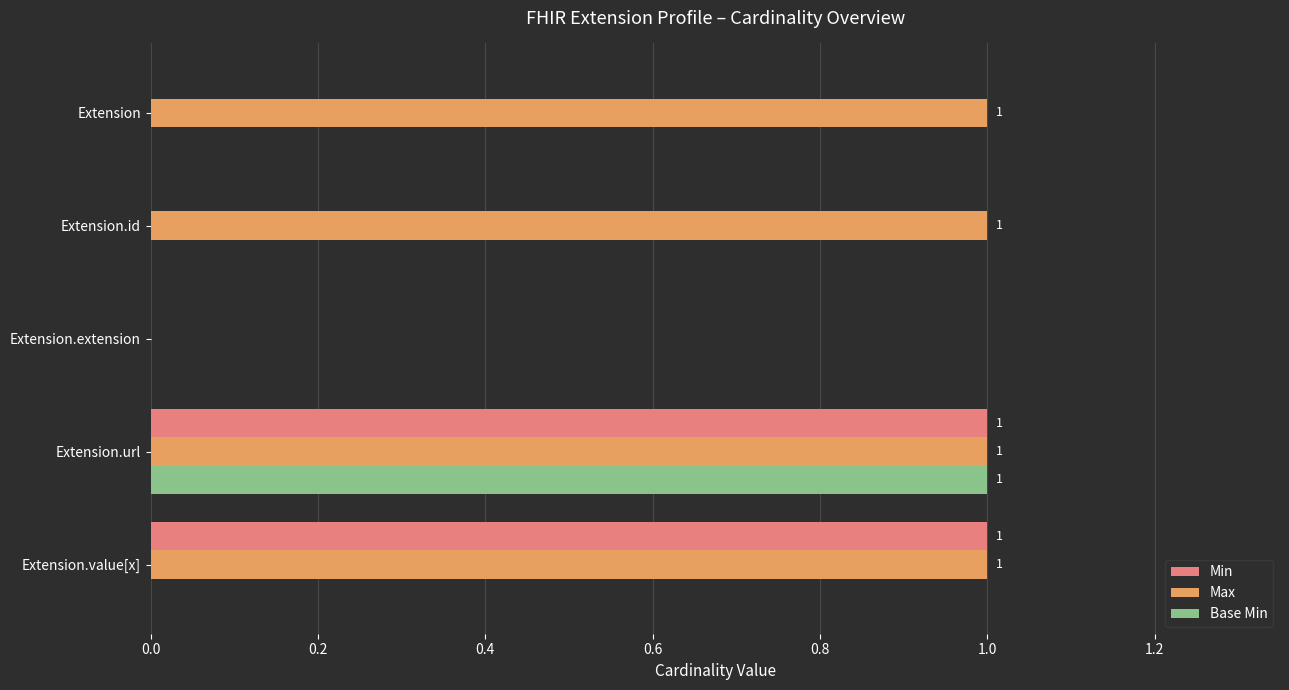

How many values in Max are above zero?

4